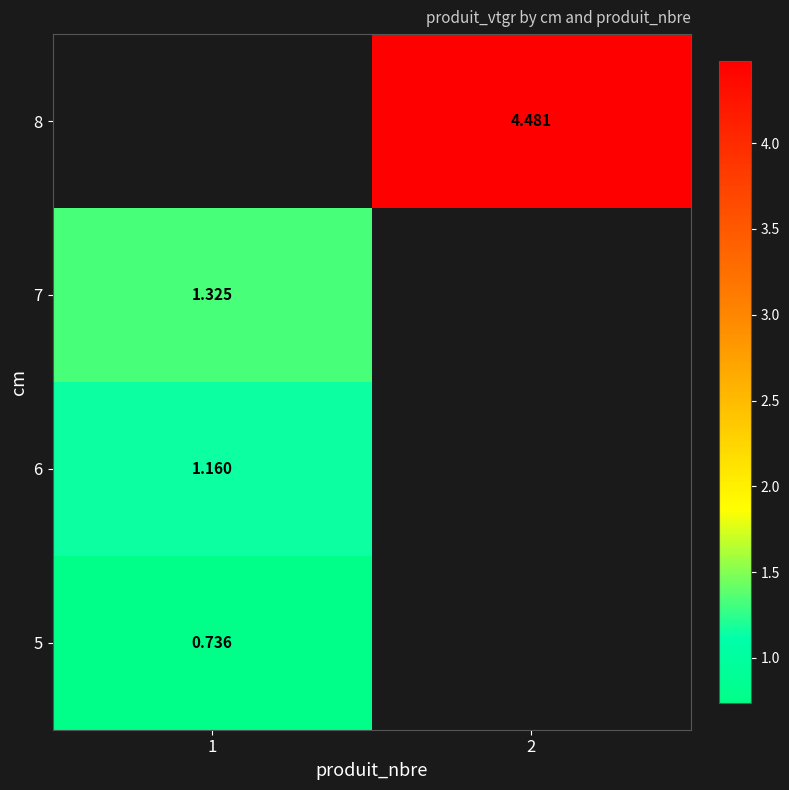

At how many categories does at least one series exceed 1?

2